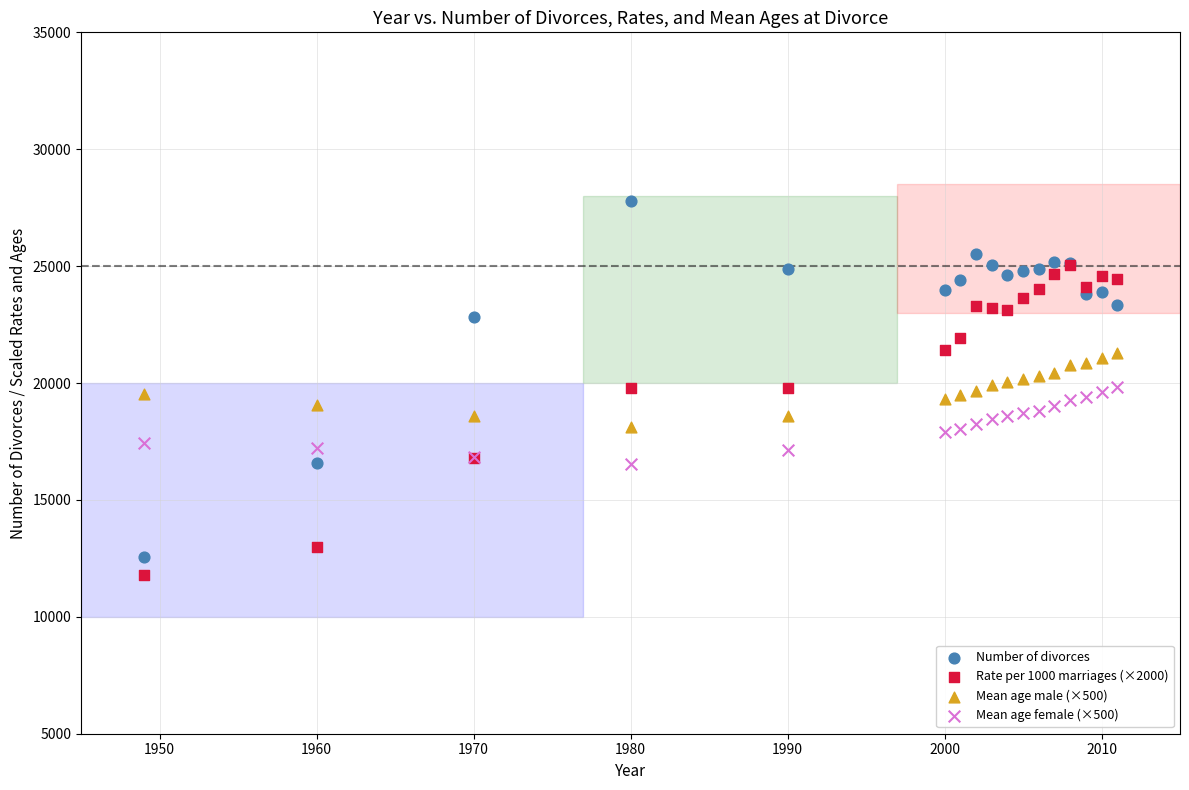

Which series reaches the minimum Y coordinate?

Rate per 1000 marriages (×2000)